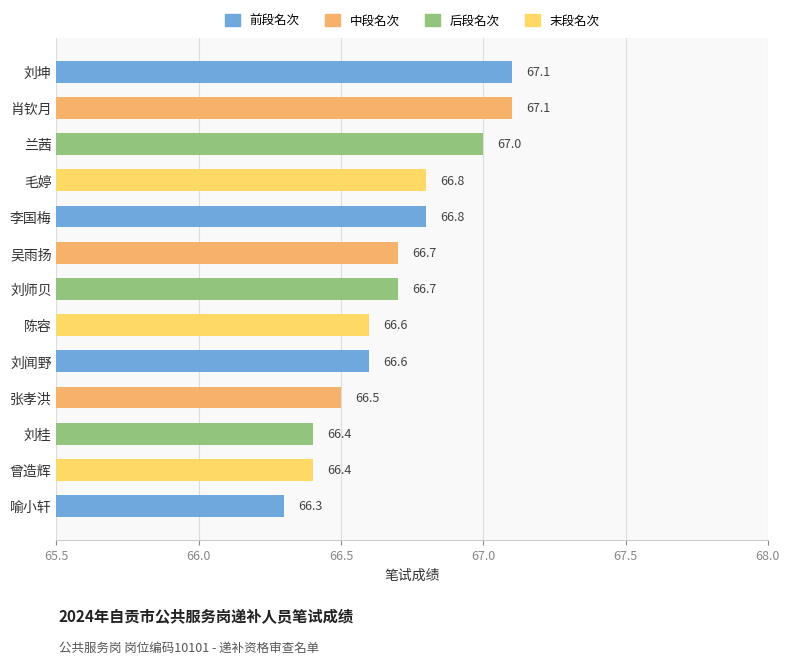

The value at 李国梅 is 66.8. True or false?

True